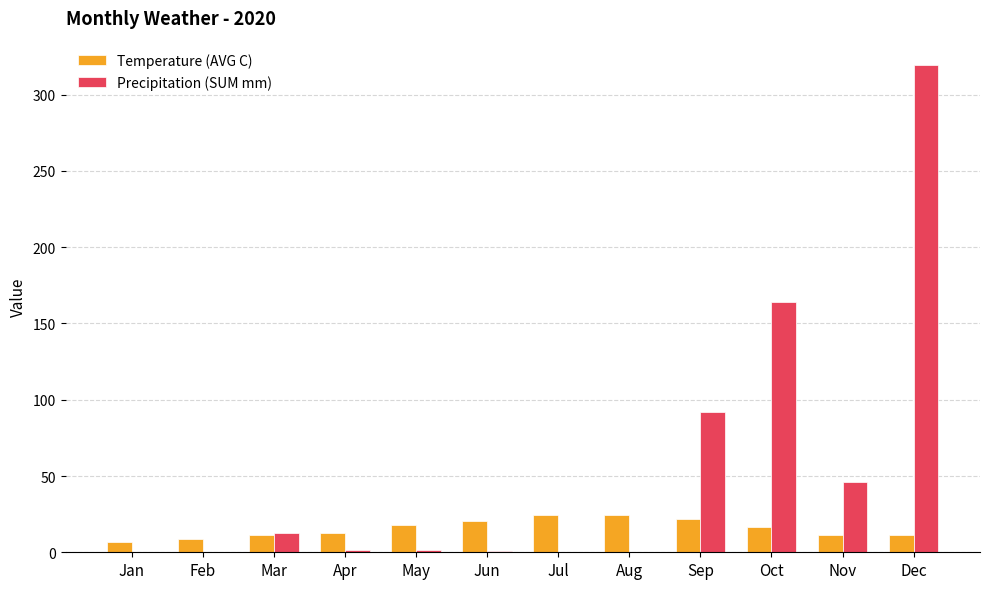

Does the chart contain stacked bars?

No